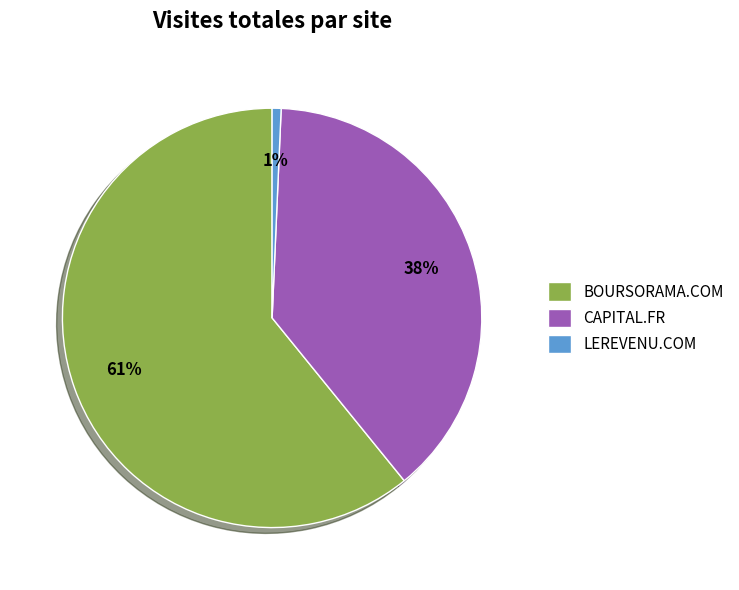

The LEREVENU.COM slice represents 1% of the pie. True or false?

True